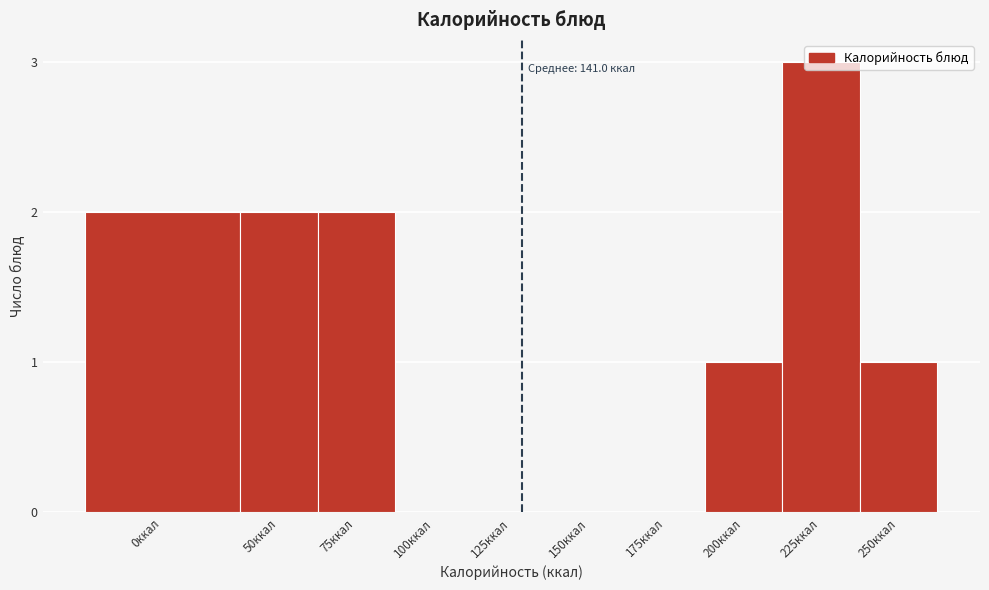

The value at 0ккал is 2. True or false?

True